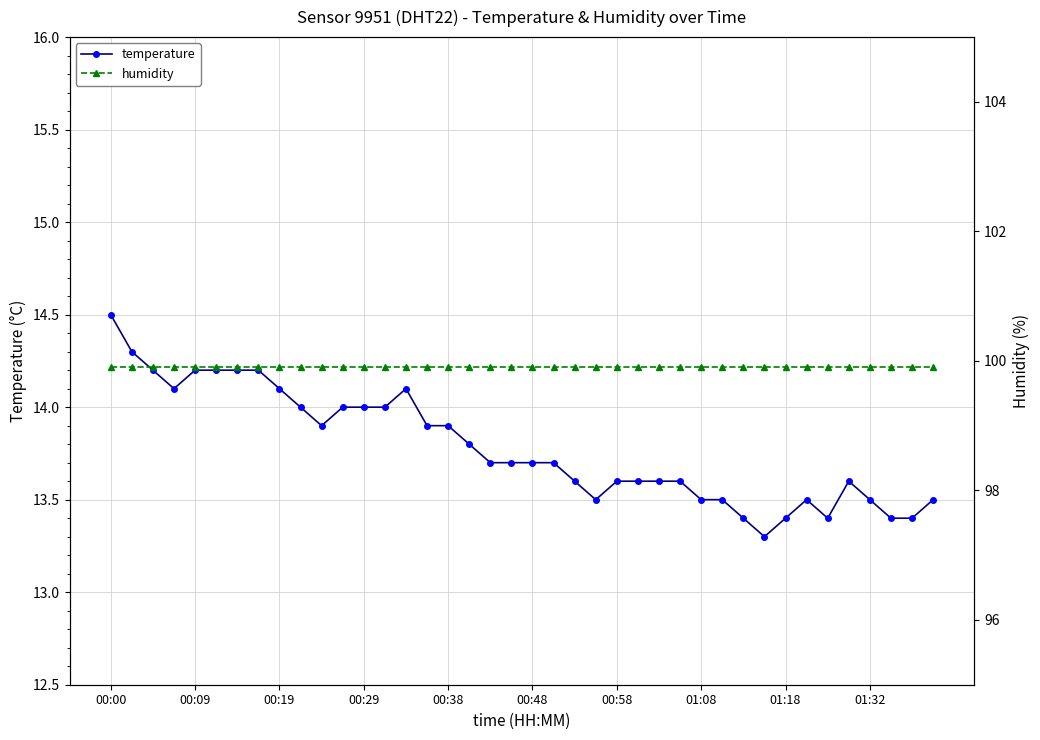

True or false: temperature has more than 2 interior local peaks.

True